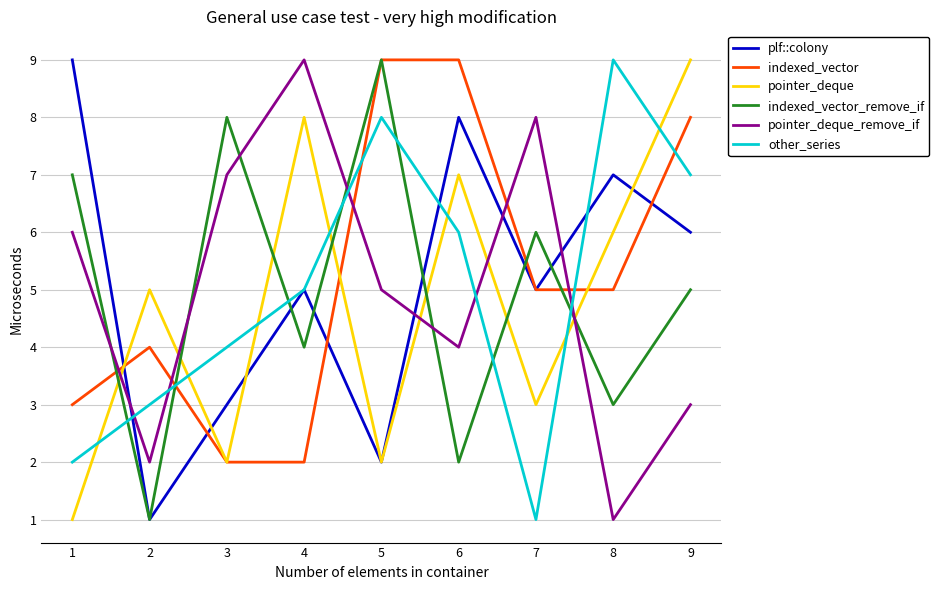

At which category is the sum across all series the highest?

9